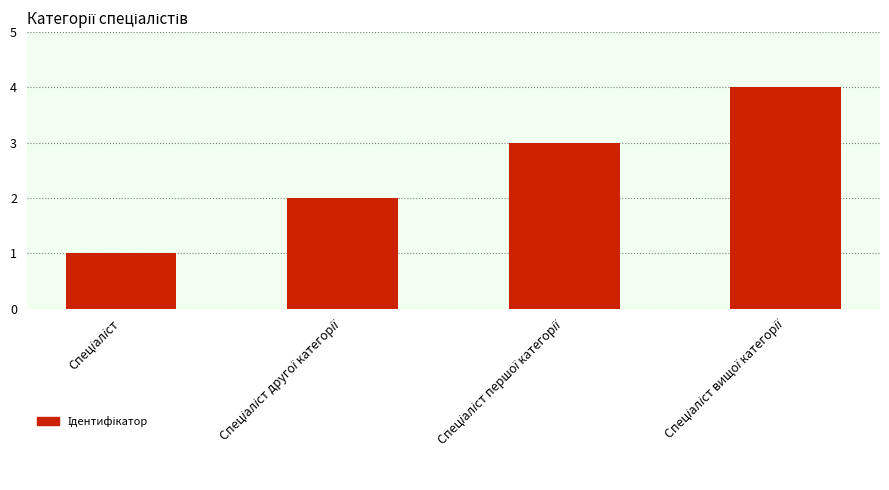

What is the maximum value shown in the chart?

4